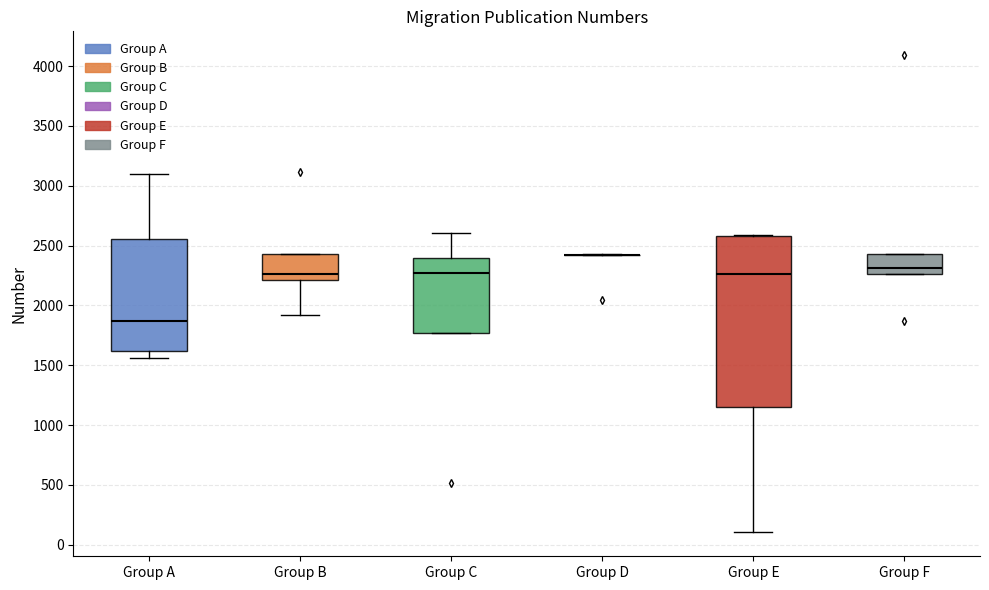

Which box is the tallest, from its lower edge to its upper edge?

Group E